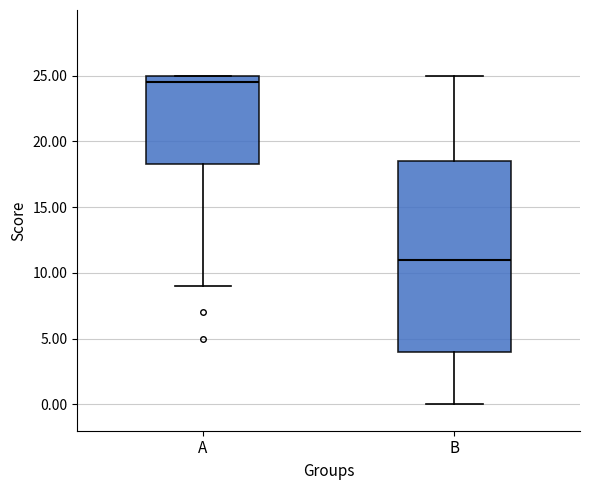

Reading left to right, transcribe this box plot: for each box, give where its median line is, the range the box spans, and where its two whiskers end, as read against the y-axis. The values are not printed on the chart, so give them approximately, as read against the axis.

A: median 24.5, box 18.5 to 25.0, whiskers 9.0 to 25.0
B: median 11.0, box 4.0 to 18.5, whiskers 0.0 to 25.0